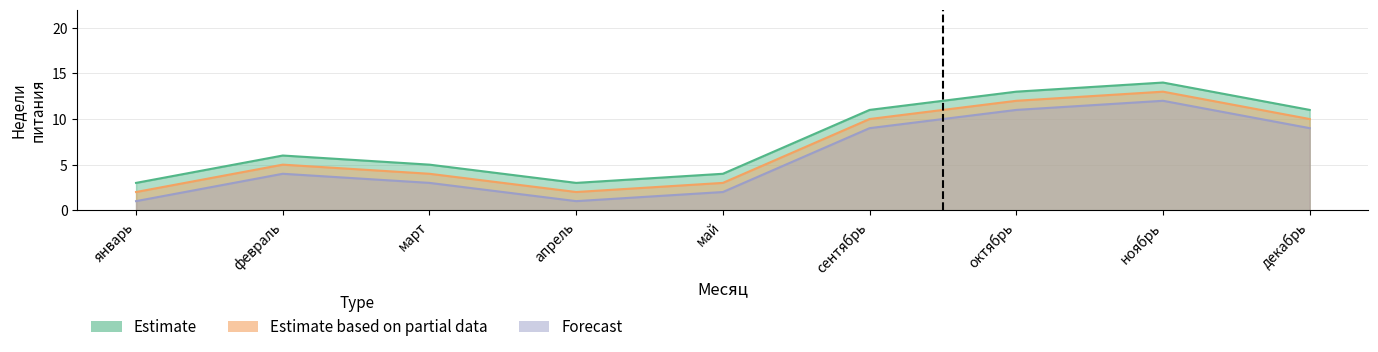

Is the value of Estimate based on partial data at февраль greater than the value of Forecast at ноябрь?

No